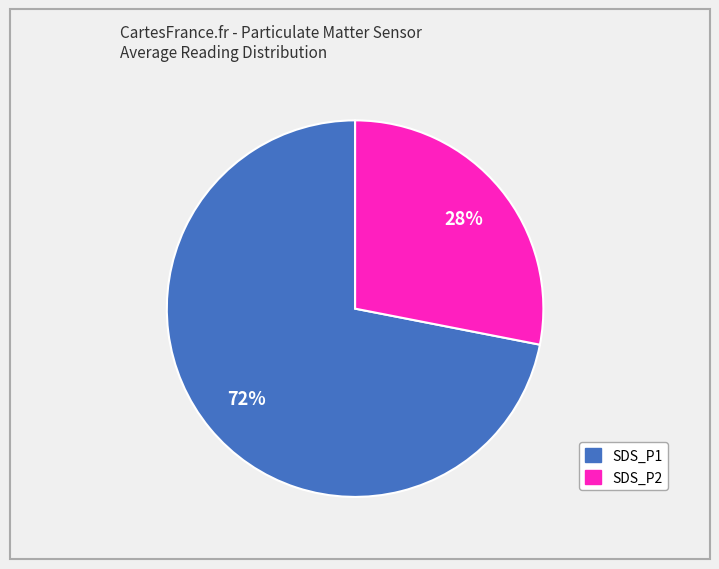

To the nearest percent, what percentage of the pie is SDS_P1?

72%